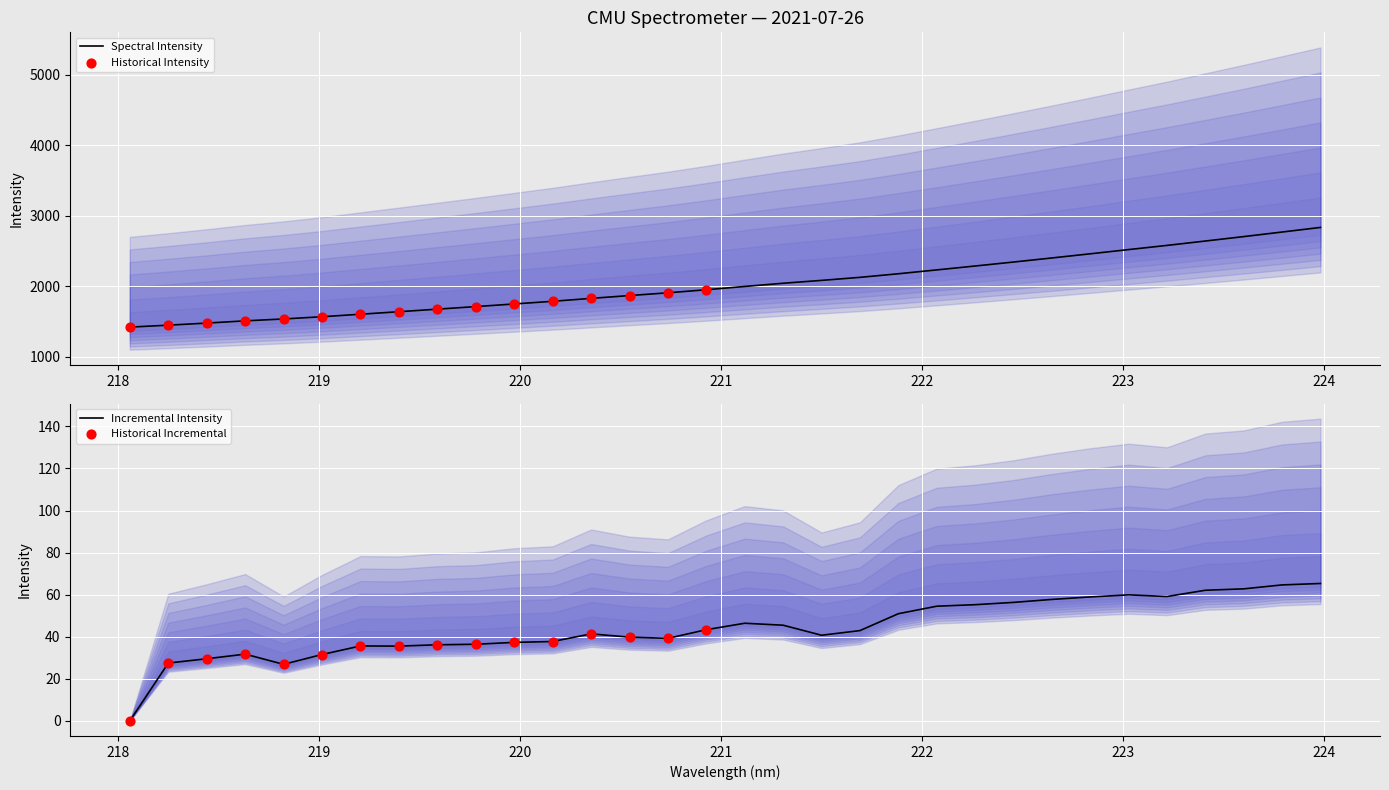

What is the maximum value for Spectral Intensity?

2833.9